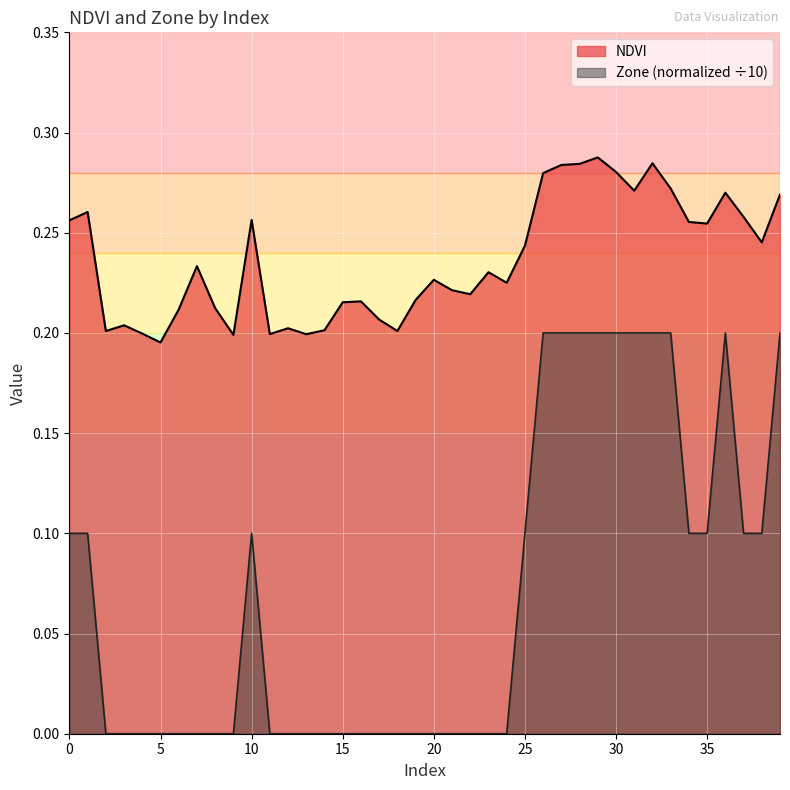

True or false: Zone has a value of 0.1 at 0.

False